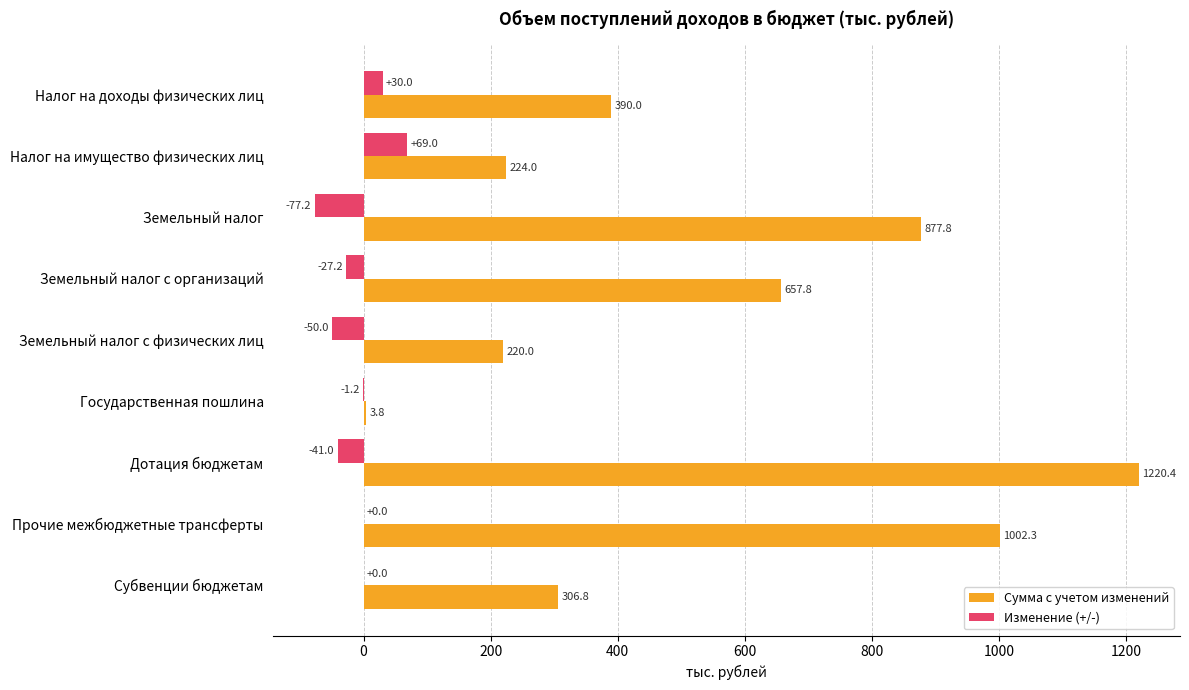

What is the sum of the Сумма с учетом изменений values at Земельный налог and Прочие межбюджетные трансферты?

1880.1